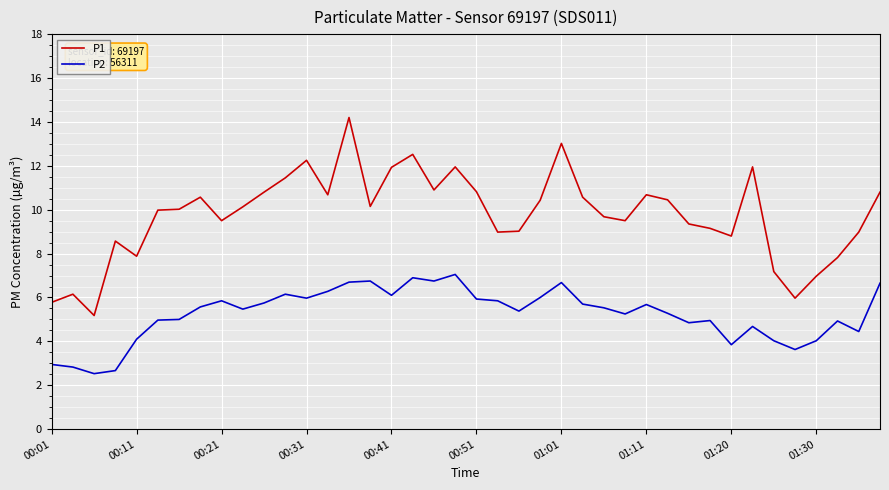

True or false: P1 has more than 1 interior local peaks.

True